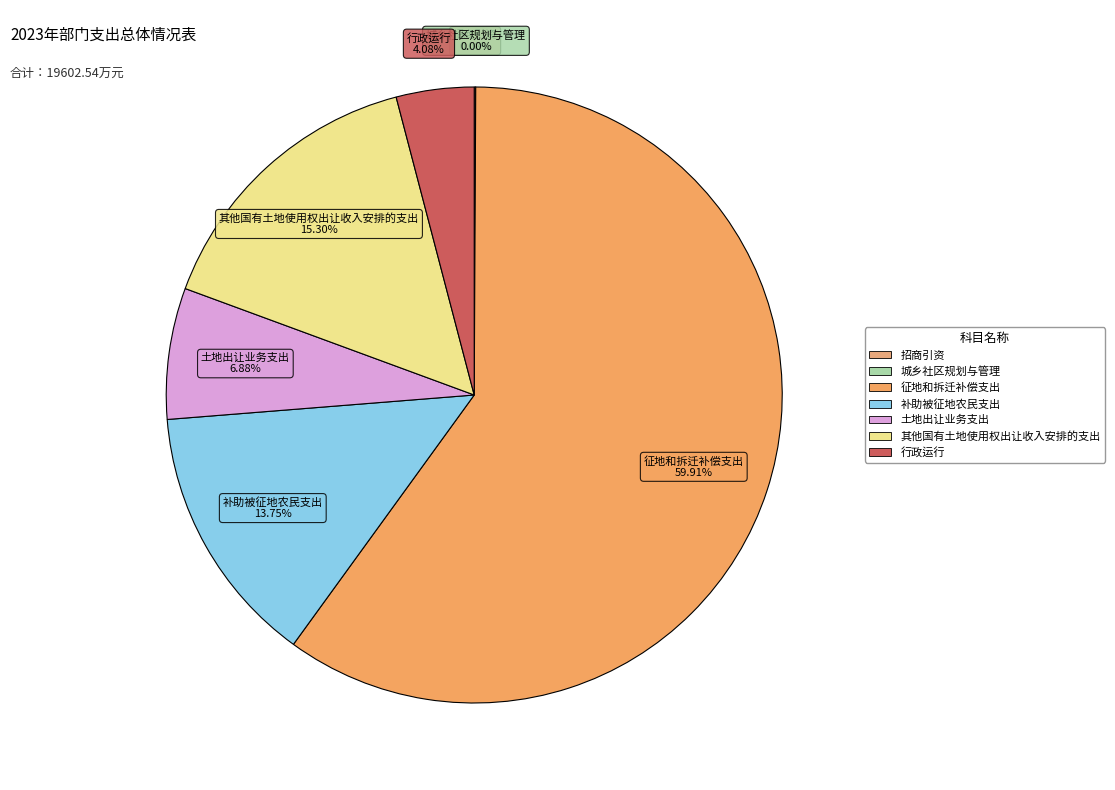

To the nearest percent, what is the combined percentage of 补助被征地农民支出 and 行政运行?

18%